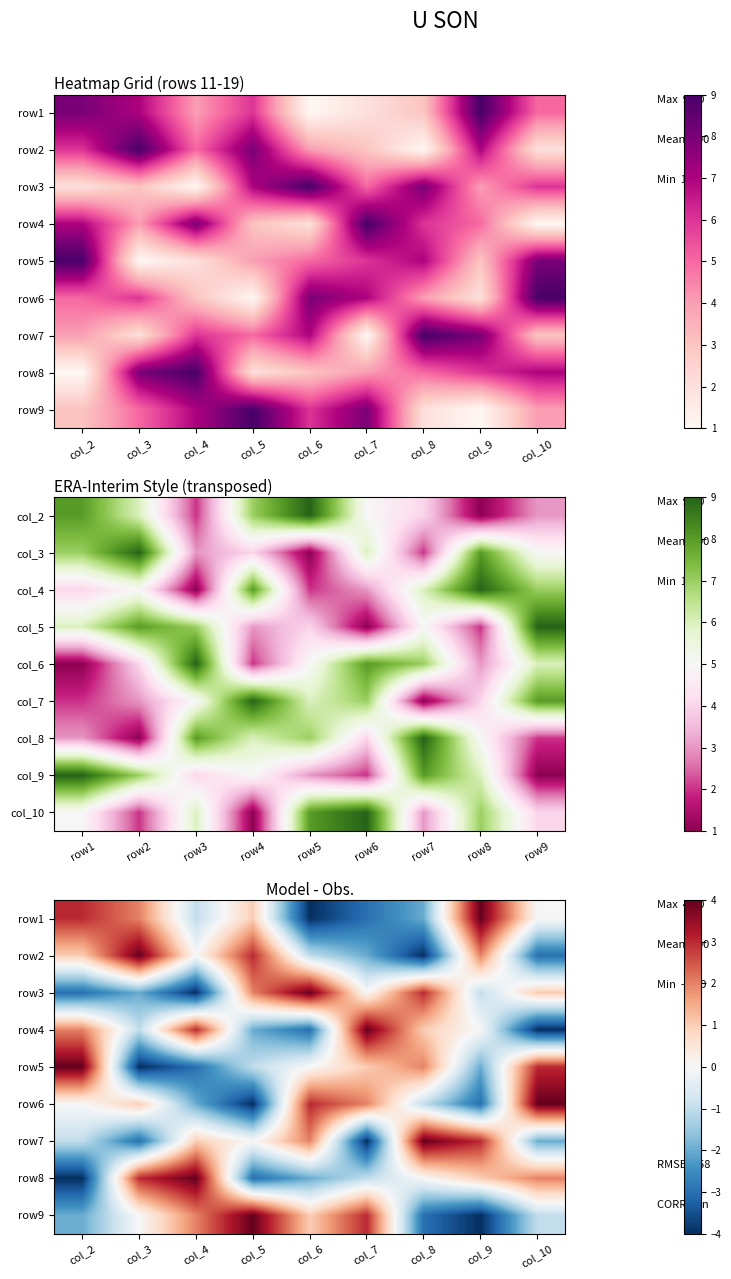

Count the row2 values in the range -2 to 2.

5